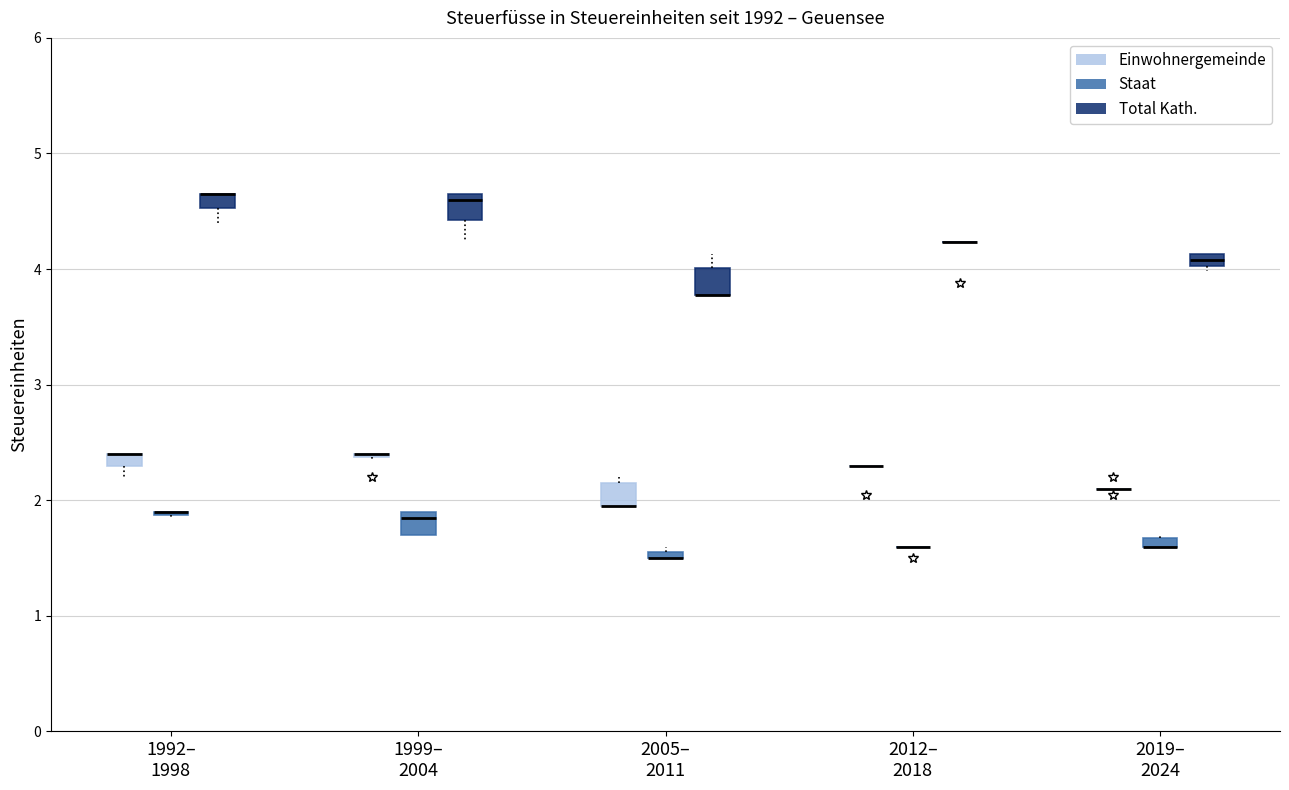

Where is the upper edge of the box for 2005– 2011 (Einwohnergemeinde) on the y-axis? The values are not printed on the chart, so give them approximately, as read against the axis.

2.2